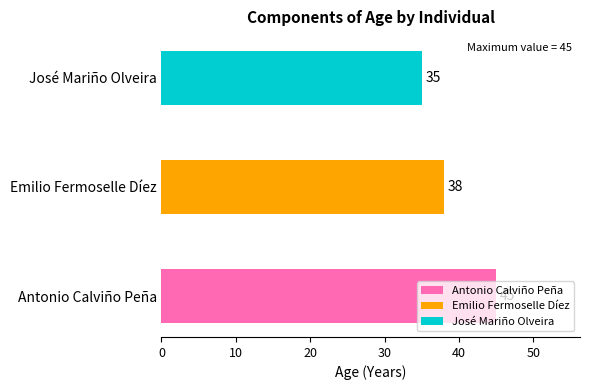

Does the chart contain stacked bars?

No